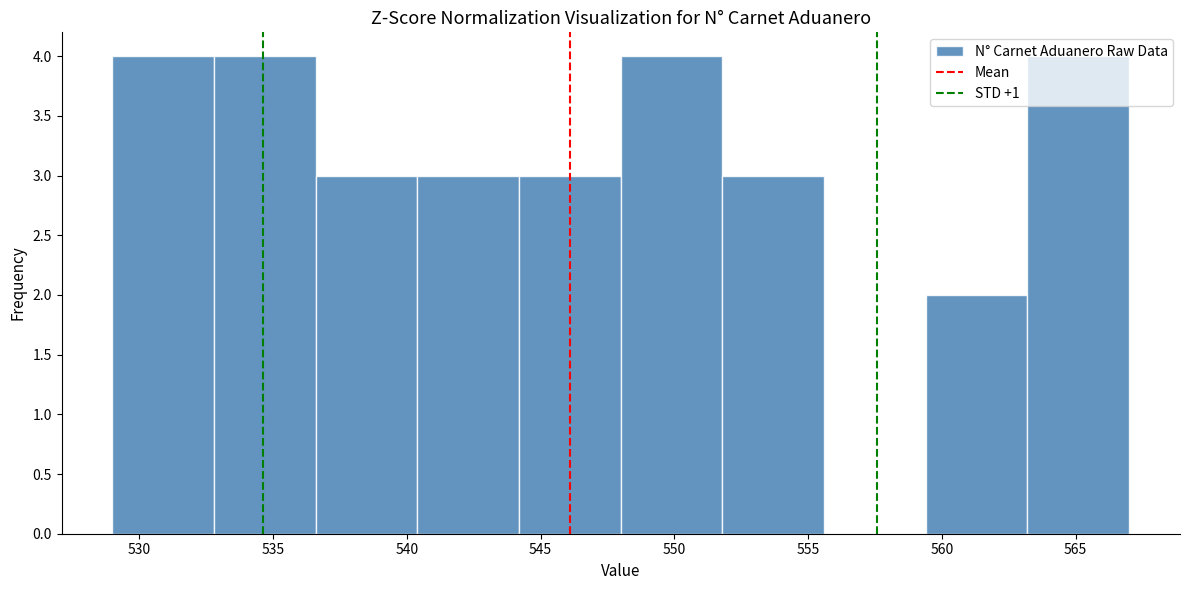

Reading left to right, transcribe this chart: for each bar, give the range it covers on the x-axis and its height. Neither the bar edges nor the heights are printed on the chart, so give them approximately, as read against the axes.

529.0 to 532.8: 4
532.8 to 536.6: 4
536.6 to 540.4: 3
540.4 to 544.2: 3
544.2 to 548.0: 3
548.0 to 551.8: 4
551.8 to 555.6: 3
555.6 to 559.4: 0
559.4 to 563.2: 2
563.2 to 567.0: 4